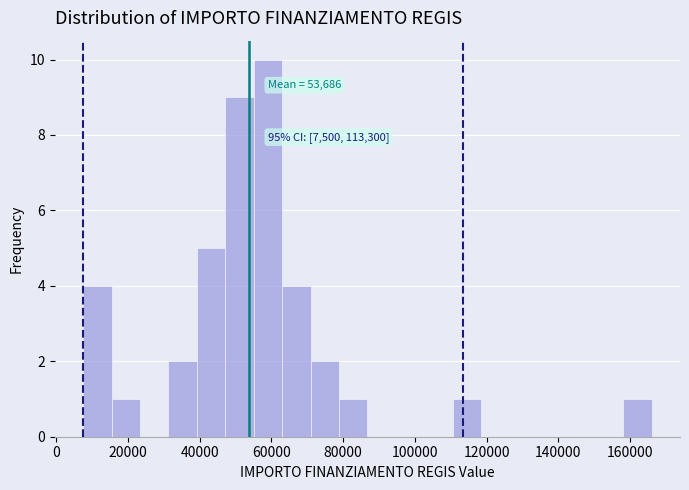

Read against the x-axis, roughly where is the centre of the tallest bar?

60000